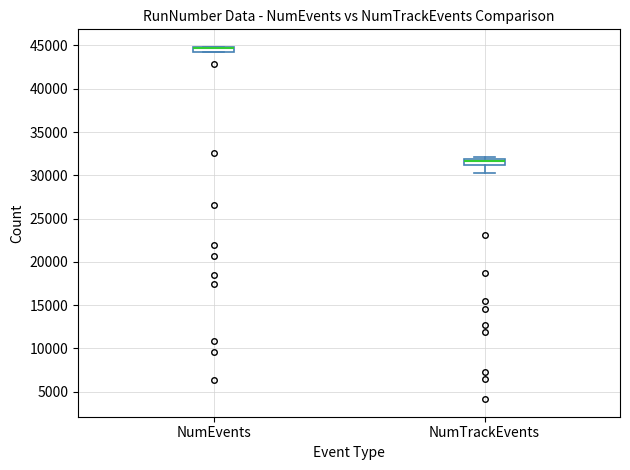

Where is the upper edge of the box for NumEvents on the y-axis? The values are not printed on the chart, so give them approximately, as read against the axis.

45000